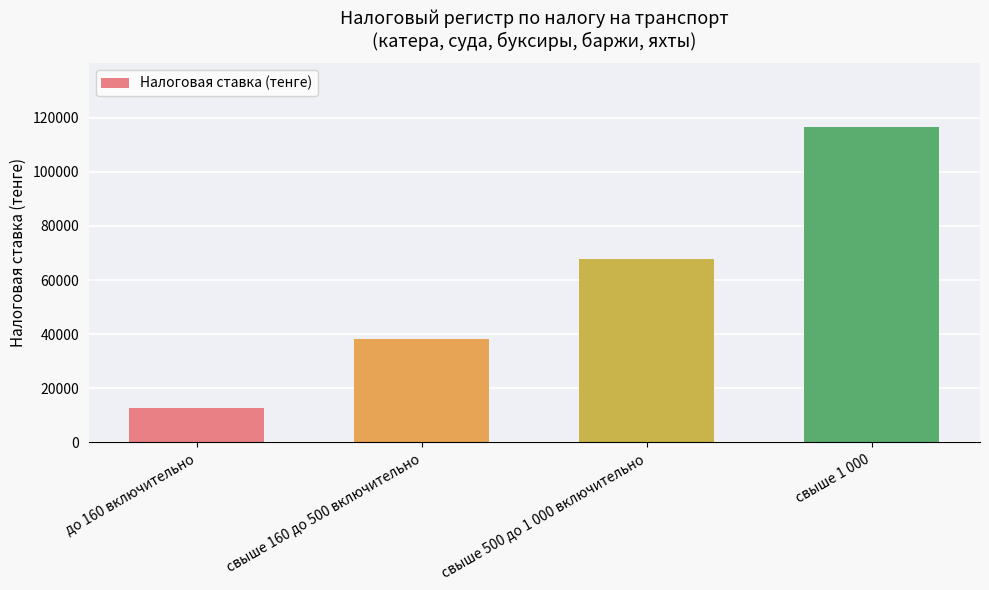

Reading right to left, transcribe all the data shown in this chart.

свыше 1 000=116655	свыше 500 до 1 000 включительно=67872	свыше 160 до 500 включительно=38178	до 160 включительно=12726